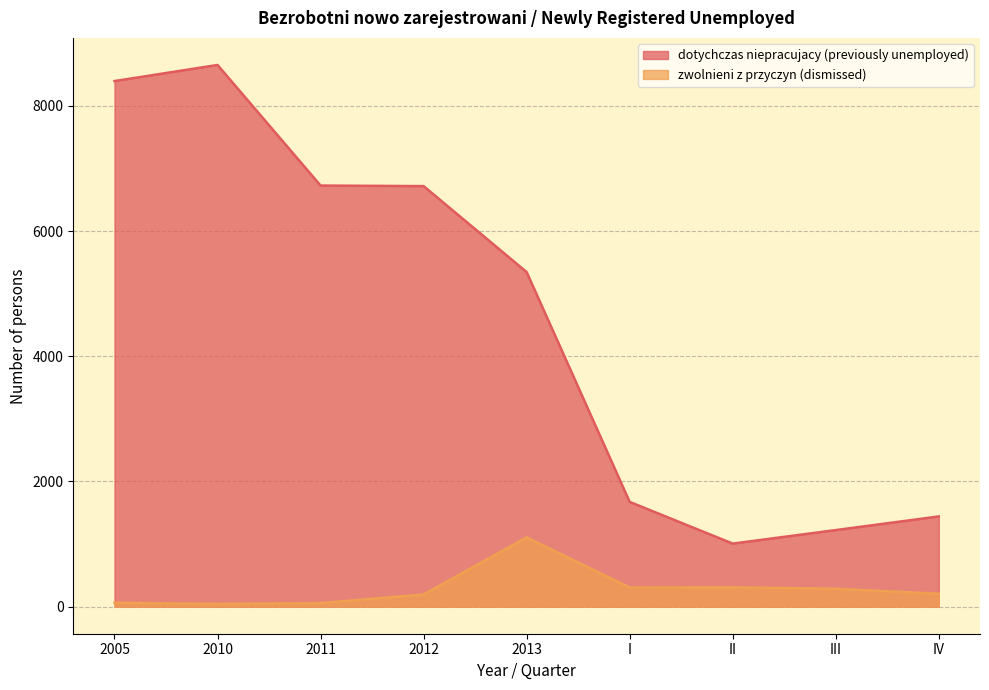

What is the label of the 3rd point from the right?

II